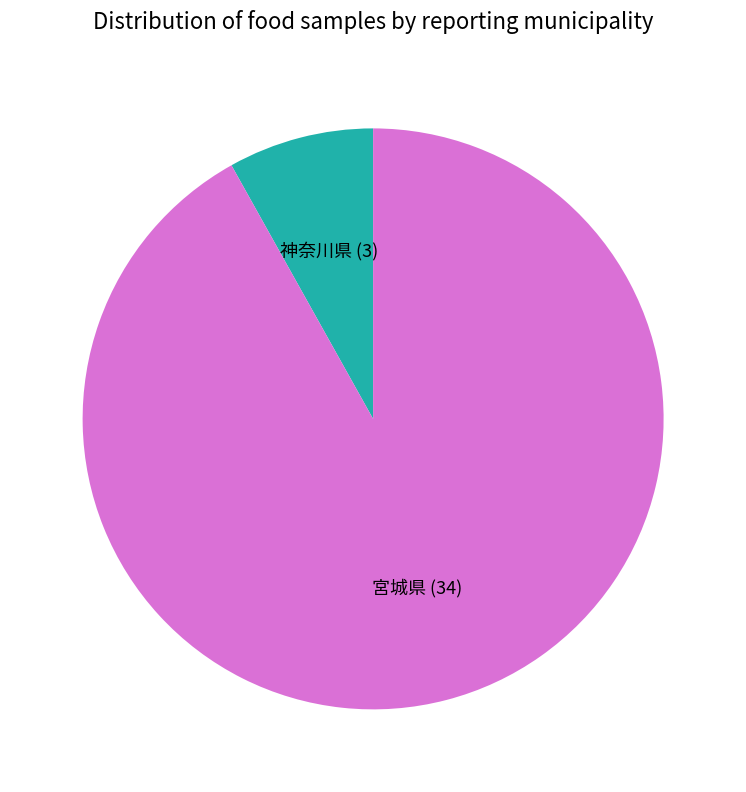

Which has a higher value, 神奈川県 (3) or 宮城県 (34)?

宮城県 (34)